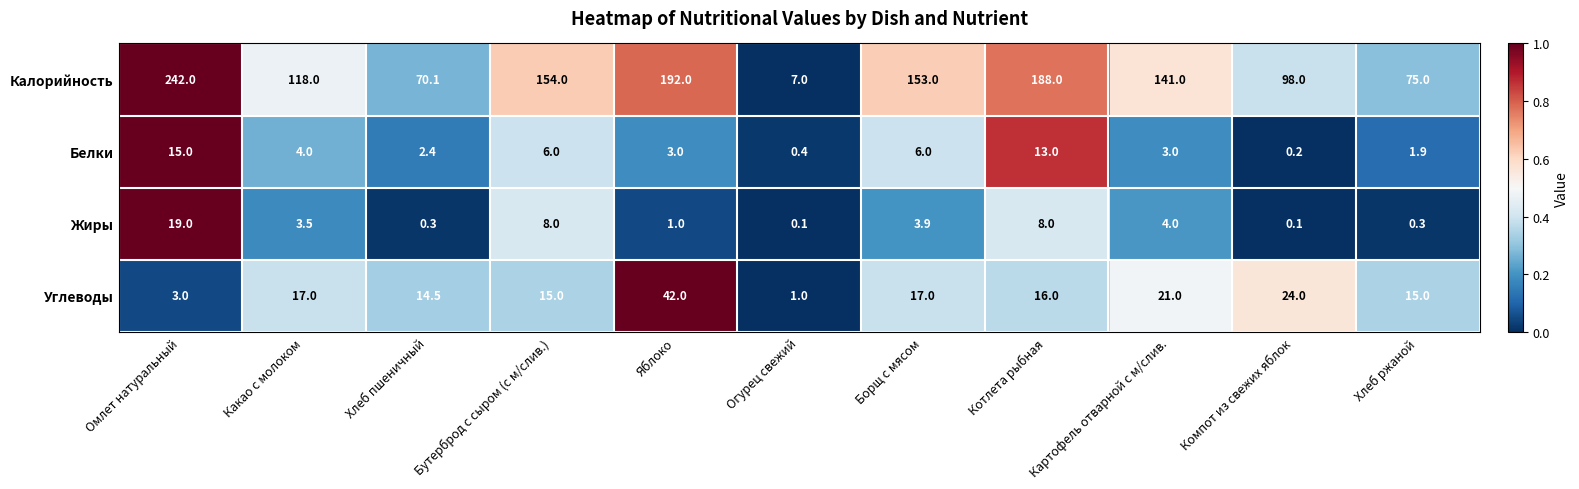

The value of Углеводы at Компот из свежих яблок is 24.0. True or false?

True